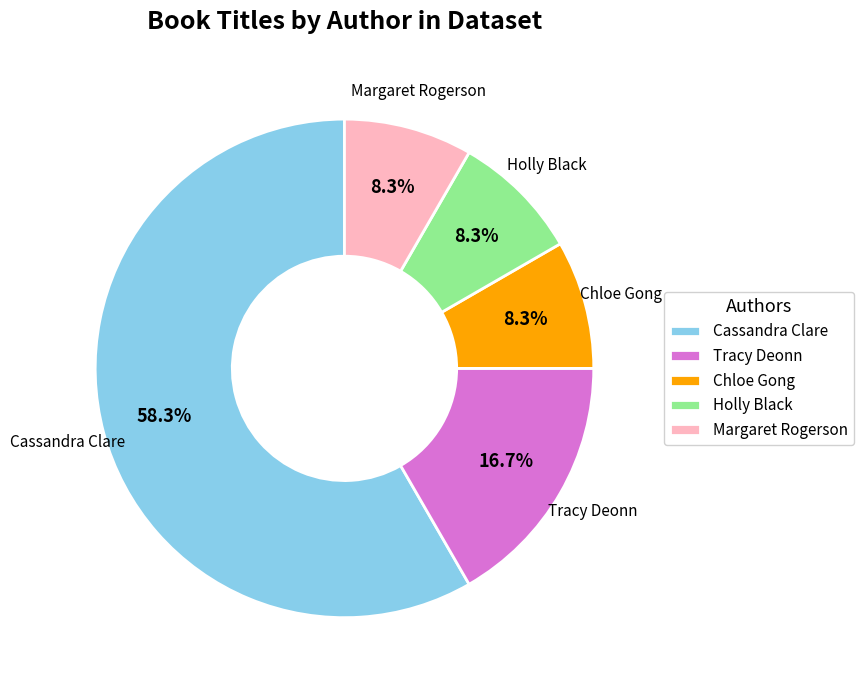

What is the ratio of the value at Cassandra Clare to the value at Tracy Deonn?

3.5